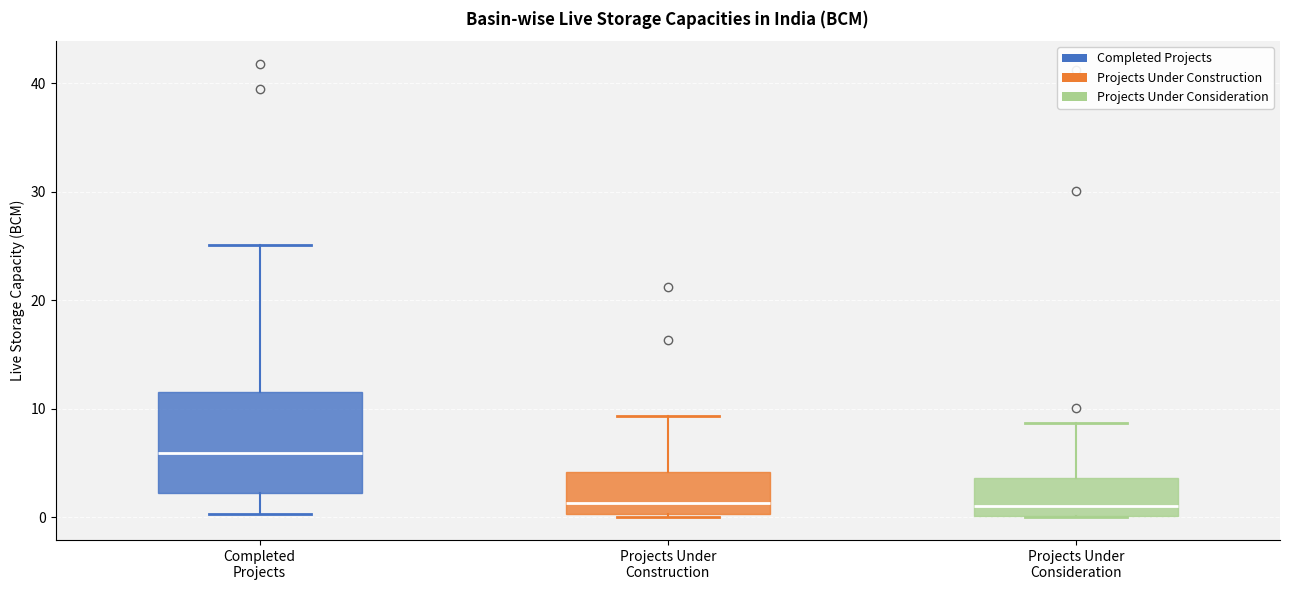

Which box is the tallest, from its lower edge to its upper edge?

Completed Projects